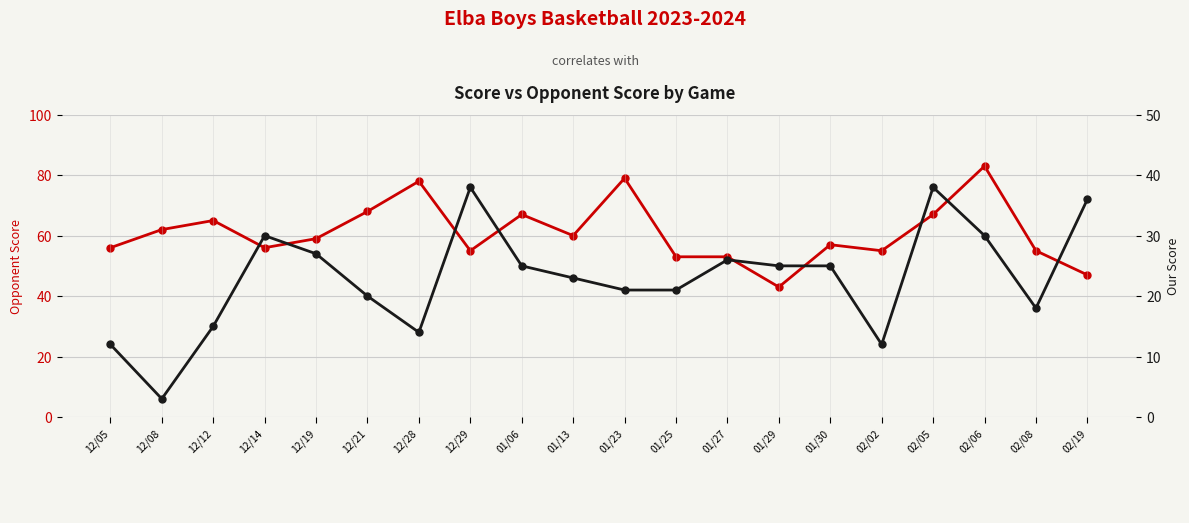

Which series has the widest spread of values?

Opponent Score